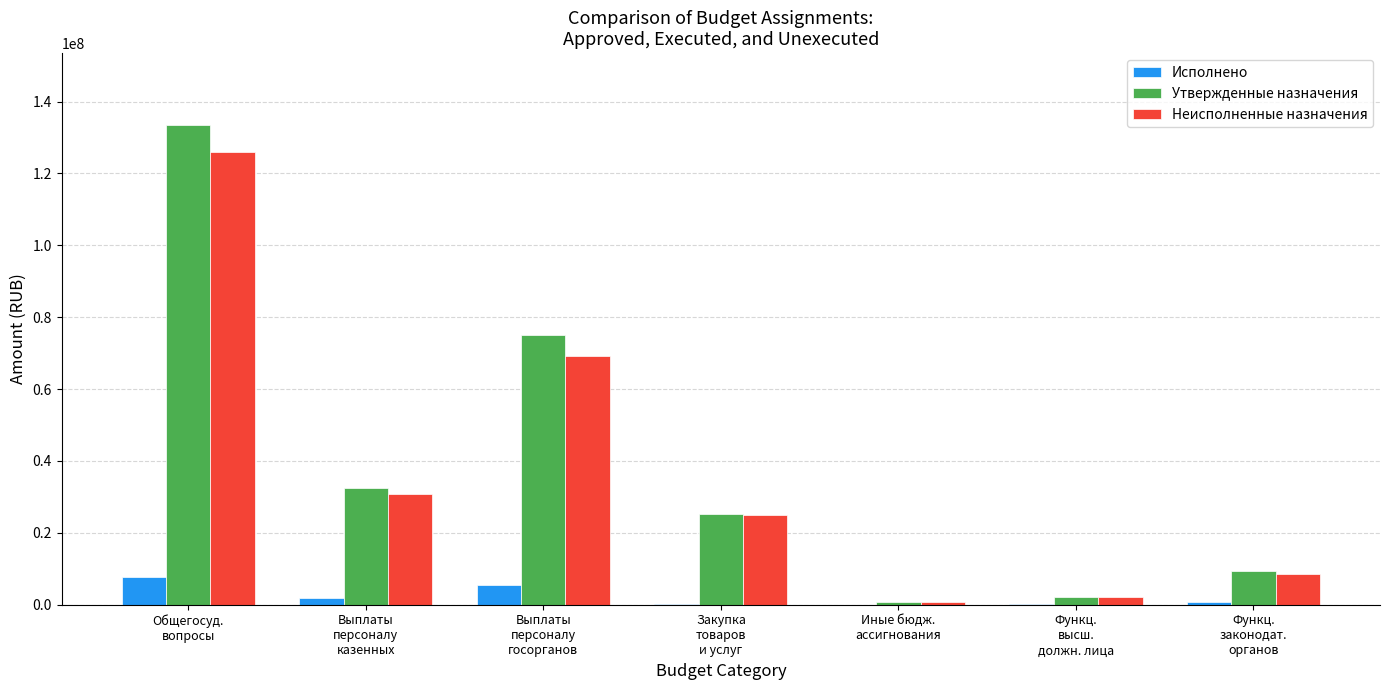

Is the value of Утвержденные назначения at Функц.
законодат.
органов greater than the value of Неисполненные назначения at Выплаты
персоналу
казенных?

No